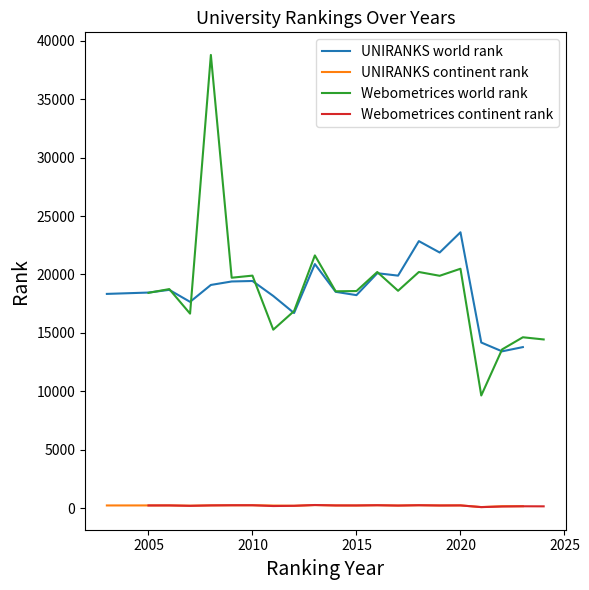

What is the sum of all UNIRANKS continent rank values?

4355